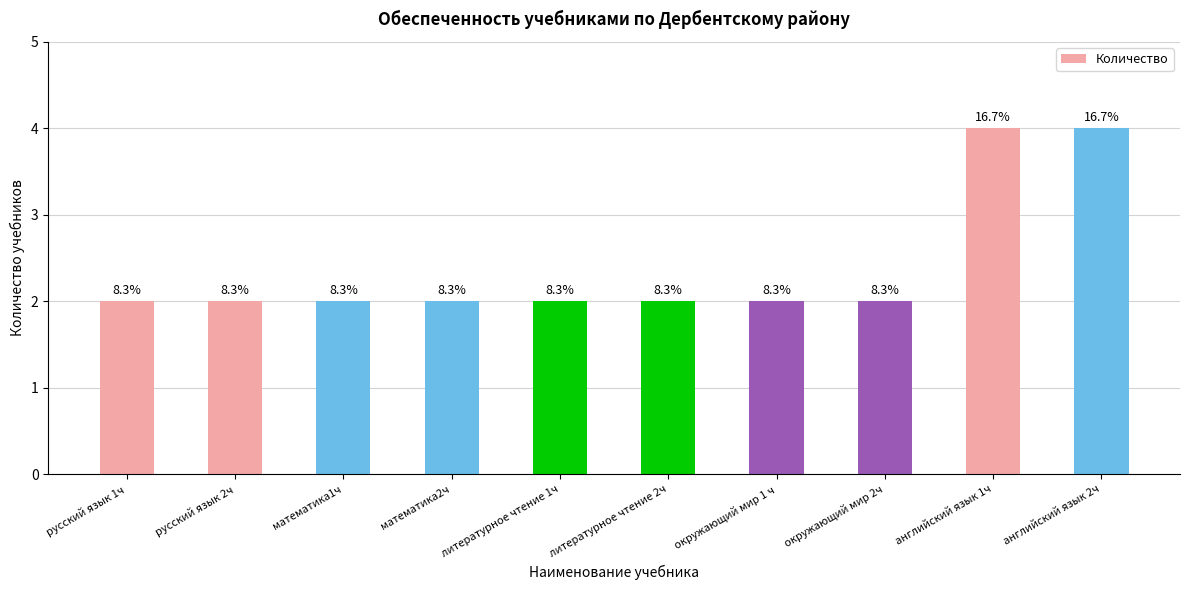

Does the chart contain any negative values?

No